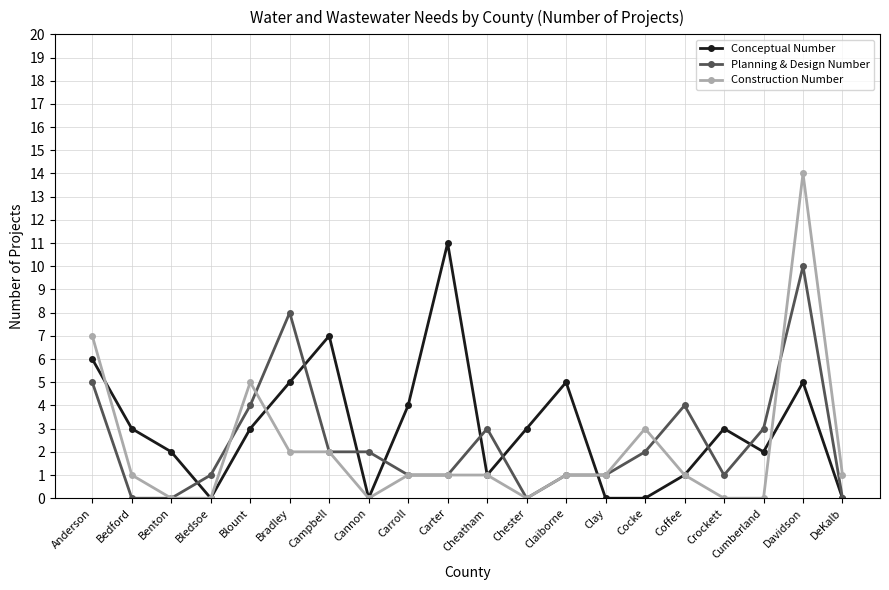

Count the number of categories in the chart.

20